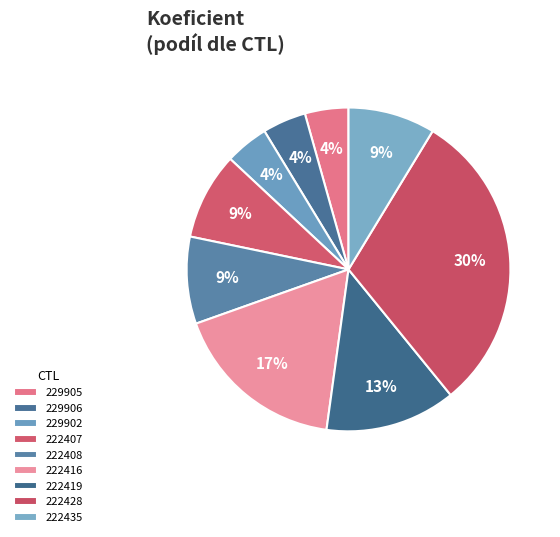

What is the ratio of the value at 222416 to the value at 222435?

2.0